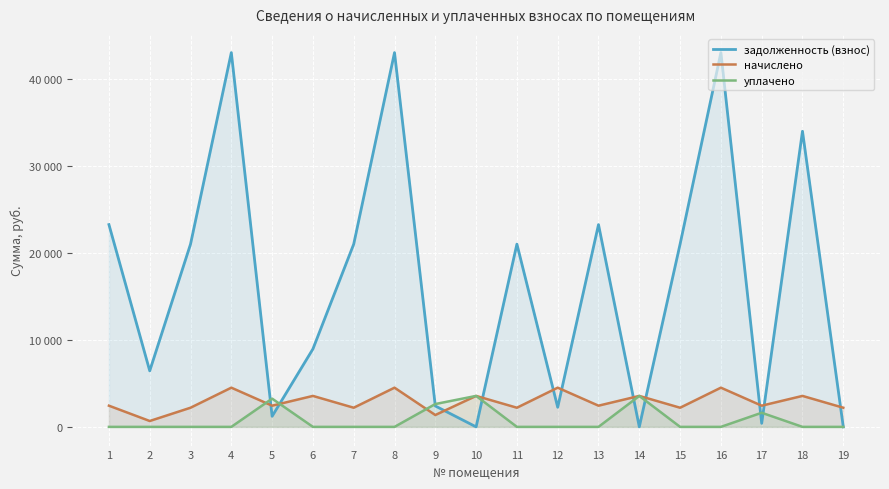

What are all the series names shown in the legend?

задолженность (взнос), начислено, уплачено